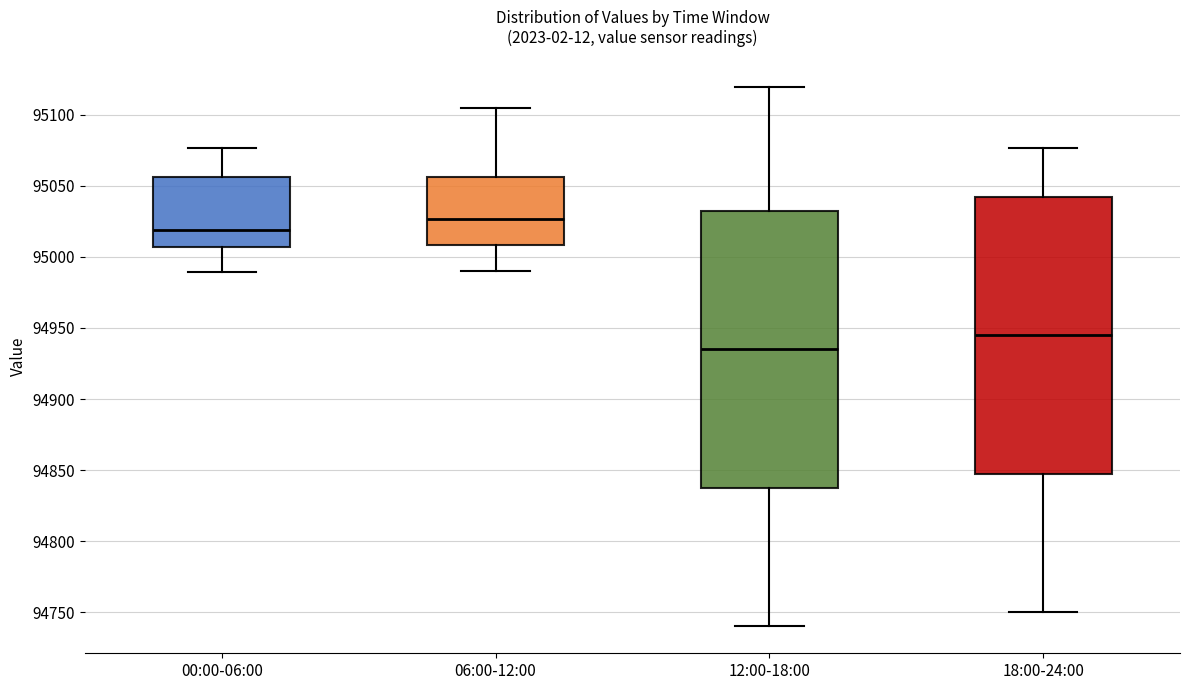

Reading left to right, transcribe this box plot: for each box, give where its median line is, the range the box spans, and where its two whiskers end, as read against the y-axis. The values are not printed on the chart, so give them approximately, as read against the axis.

00:00-06:00: median 95020, box 95005 to 95055, whiskers 94990 to 95075
06:00-12:00: median 95025, box 95010 to 95055, whiskers 94990 to 95105
12:00-18:00: median 94935, box 94840 to 95035, whiskers 94740 to 95120
18:00-24:00: median 94945, box 94850 to 95045, whiskers 94750 to 95075